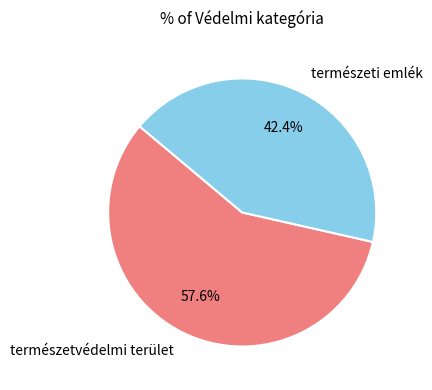

Combined, do természeti emlék and természetvédelmi terület account for over 50%?

Yes